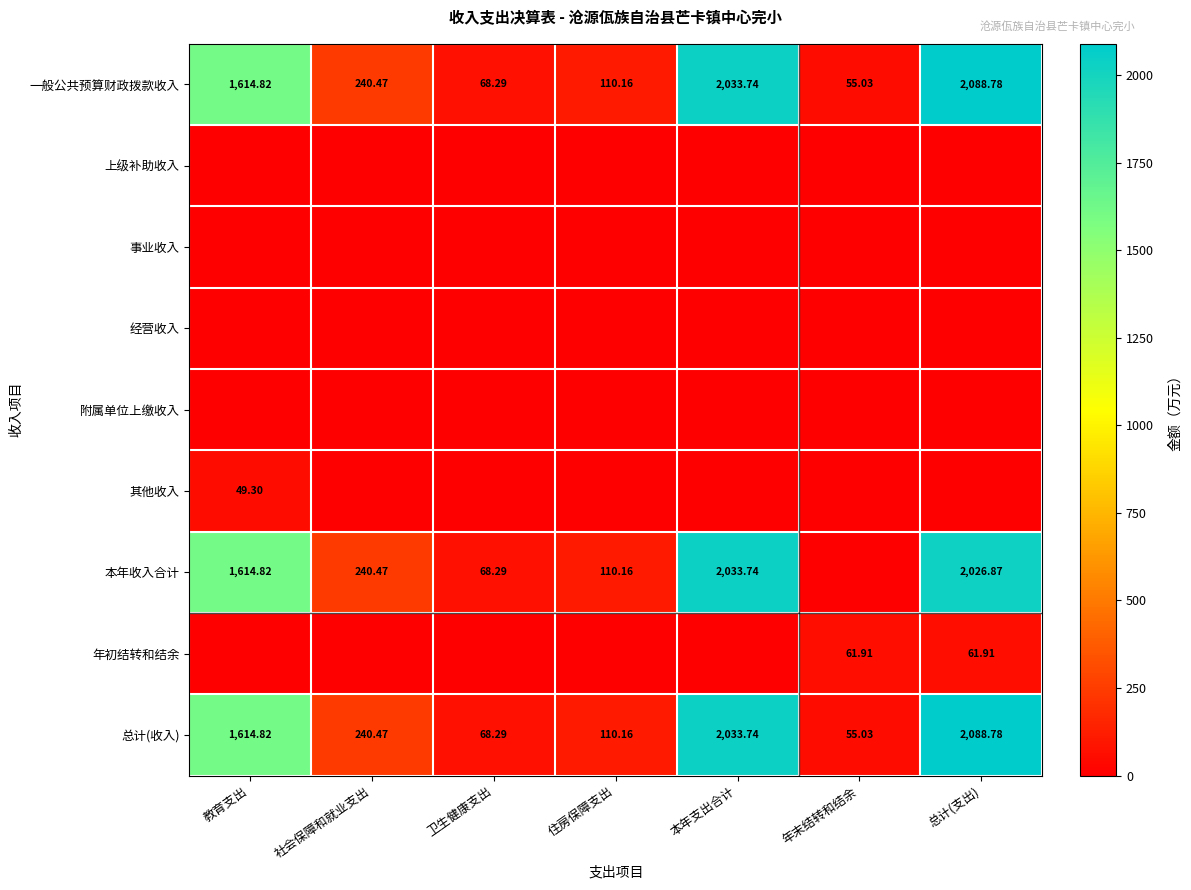

What is the total value across all series at 住房保障支出?

330.5